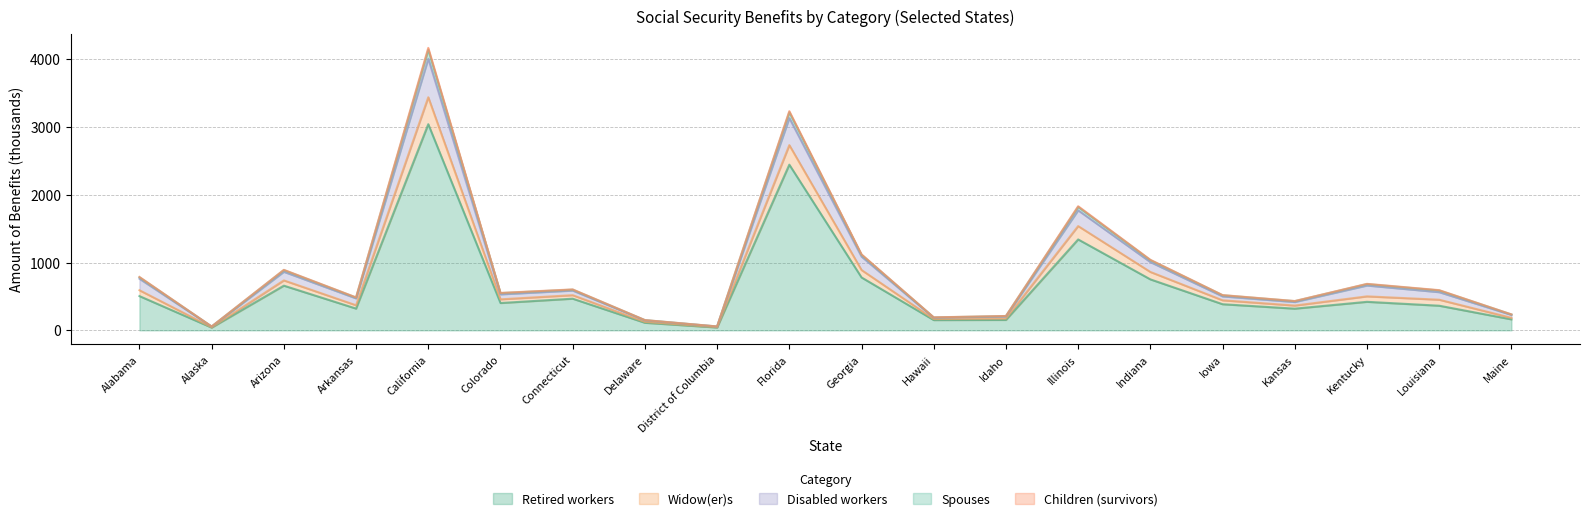

The Widow(er)s series shows 2403.3 at Illinois. True or false?

False